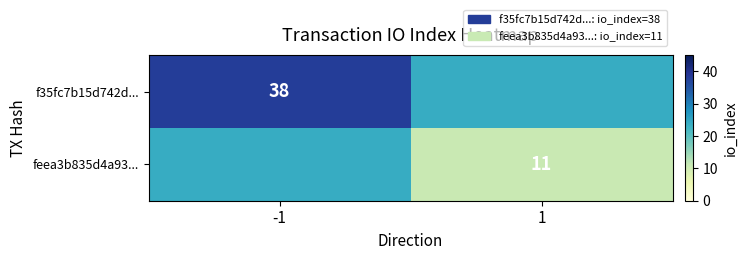

Is it true that f35fc7b15d742d... equals 38 at -1?

True